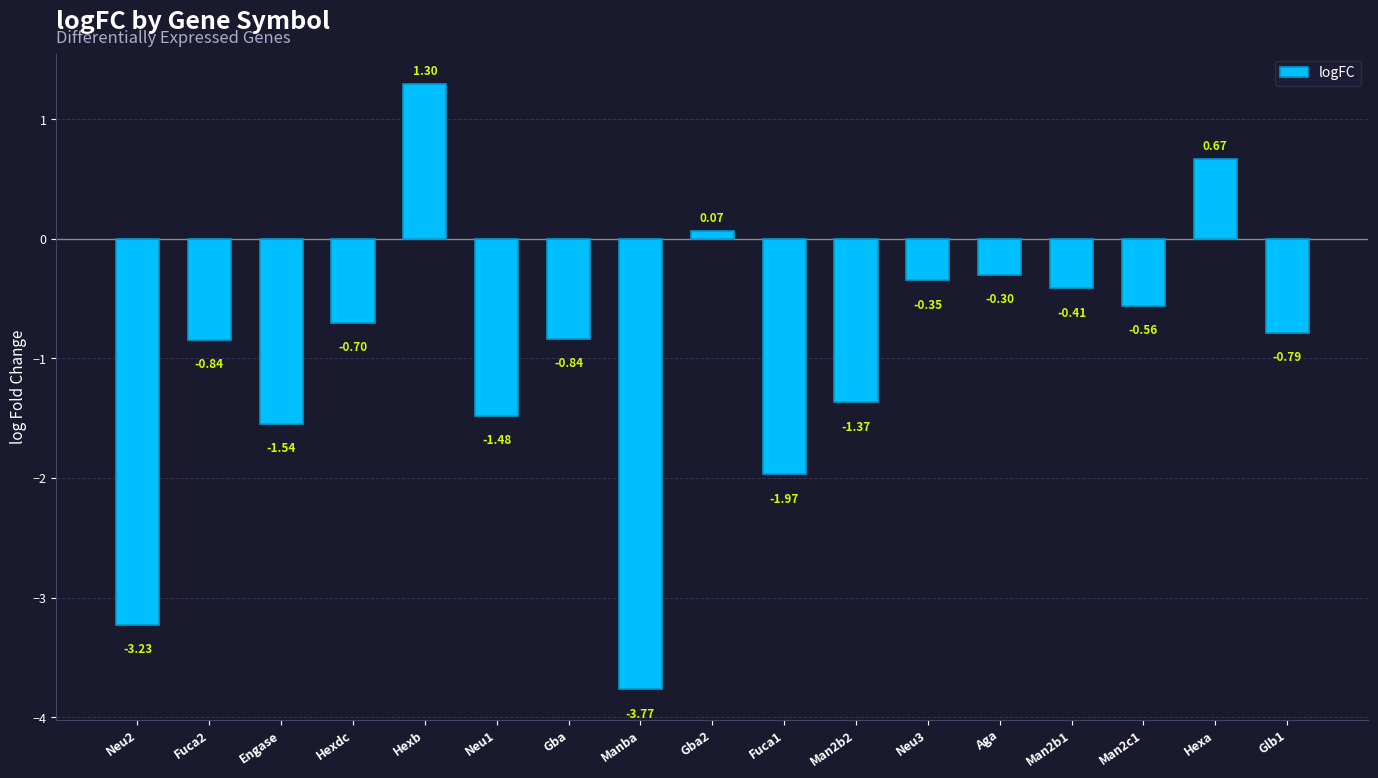

Is it true that the value at Hexdc is -0.4?

False